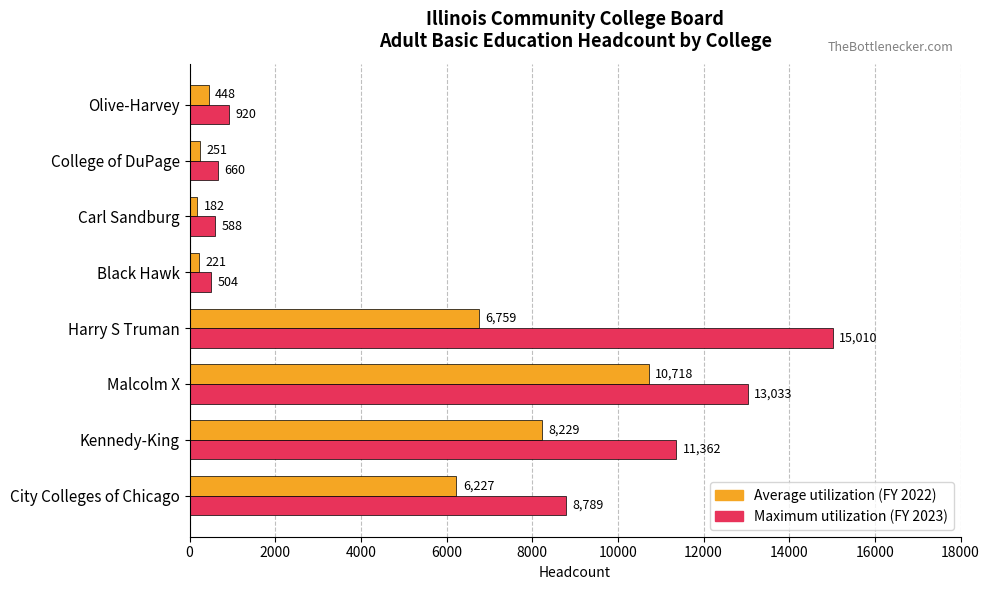

Which category has the lowest value across all series?

Carl Sandburg